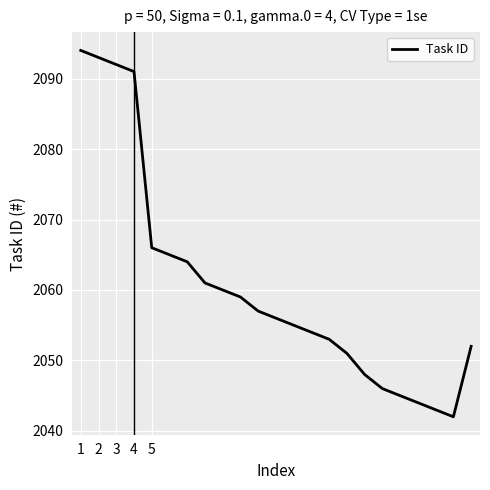

What is the difference between the maximum and minimum values?

52